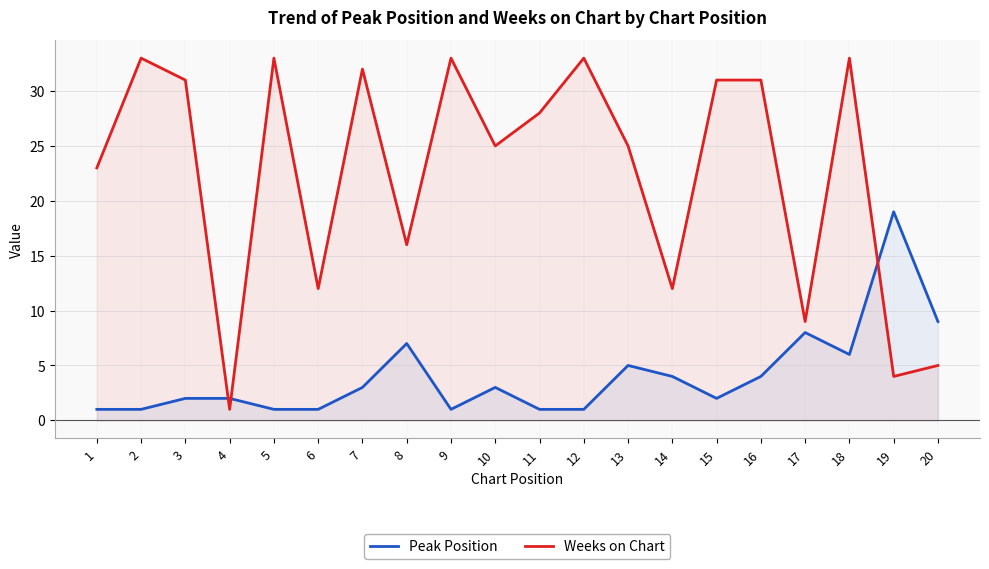

Rank the series by their average value, from lowest to highest.

Peak Position, Weeks on Chart